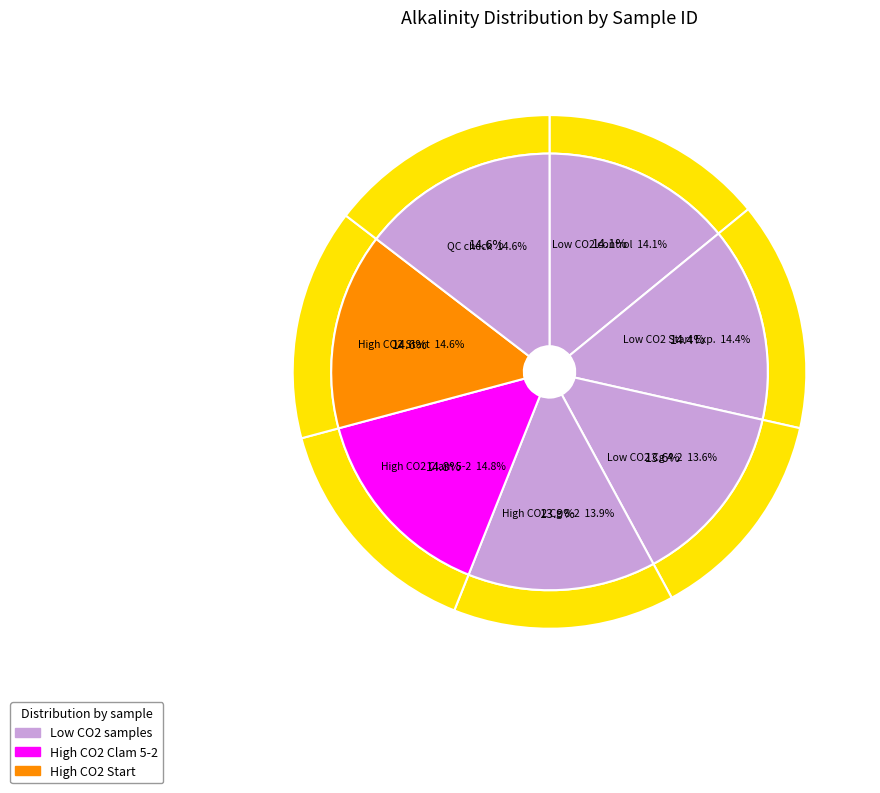

Which slice is the largest?

High CO2 Clam 5-2